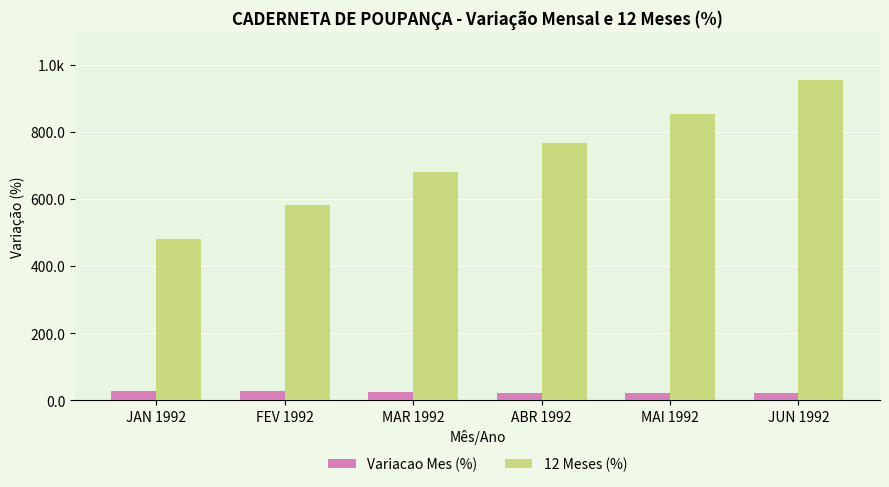

At which label does Variacao Mes (%) first exceed 24?

JAN 1992